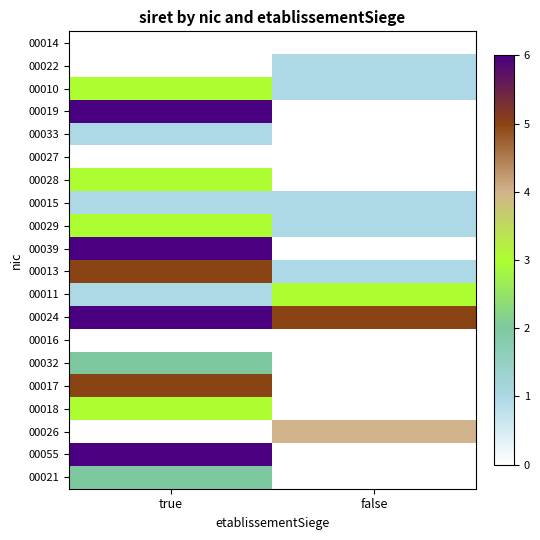

What is the spread (max minus min) of values at false?

5